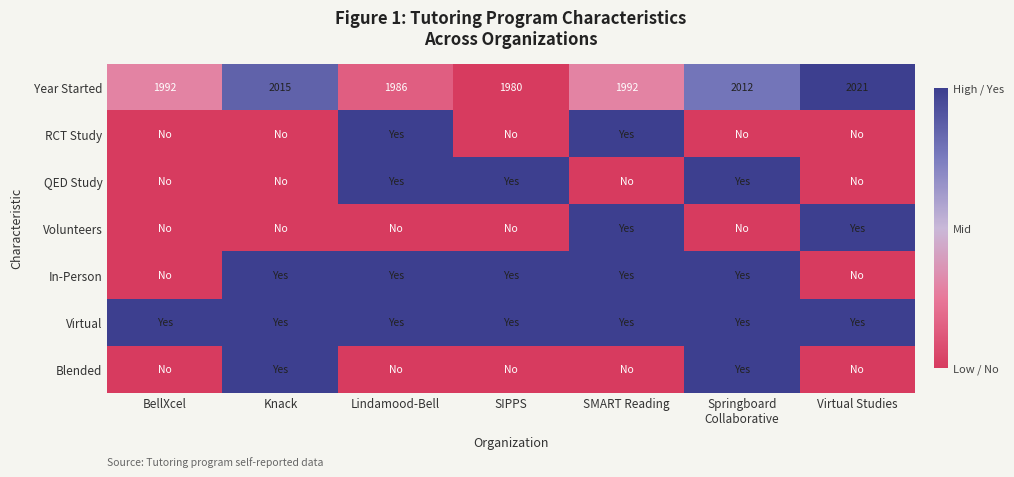

At which label does Year Started reach its peak?

Virtual Studies